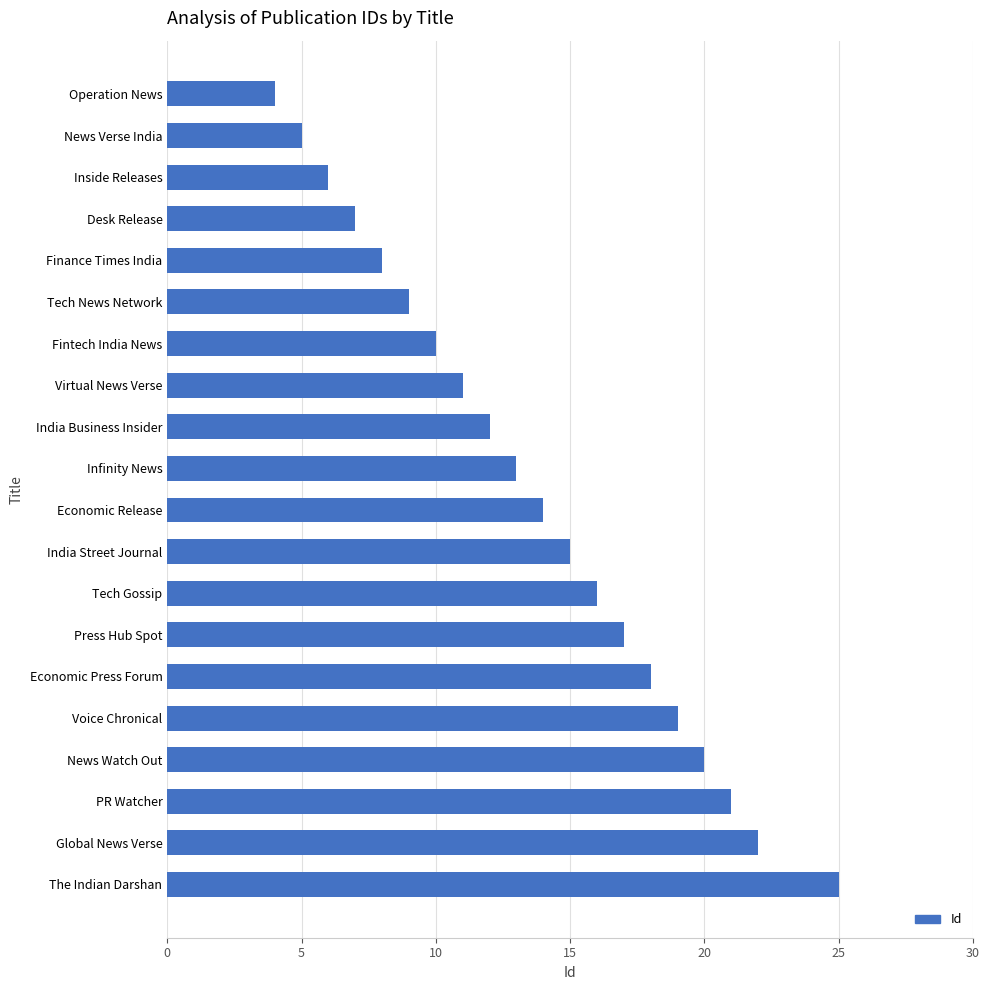

Between Finance Times India and Virtual News Verse, which is larger?

Virtual News Verse